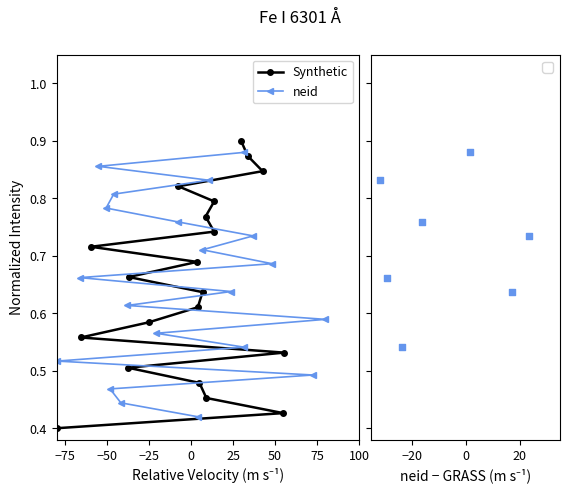

At how many categories does at least one series exceed 0?

20